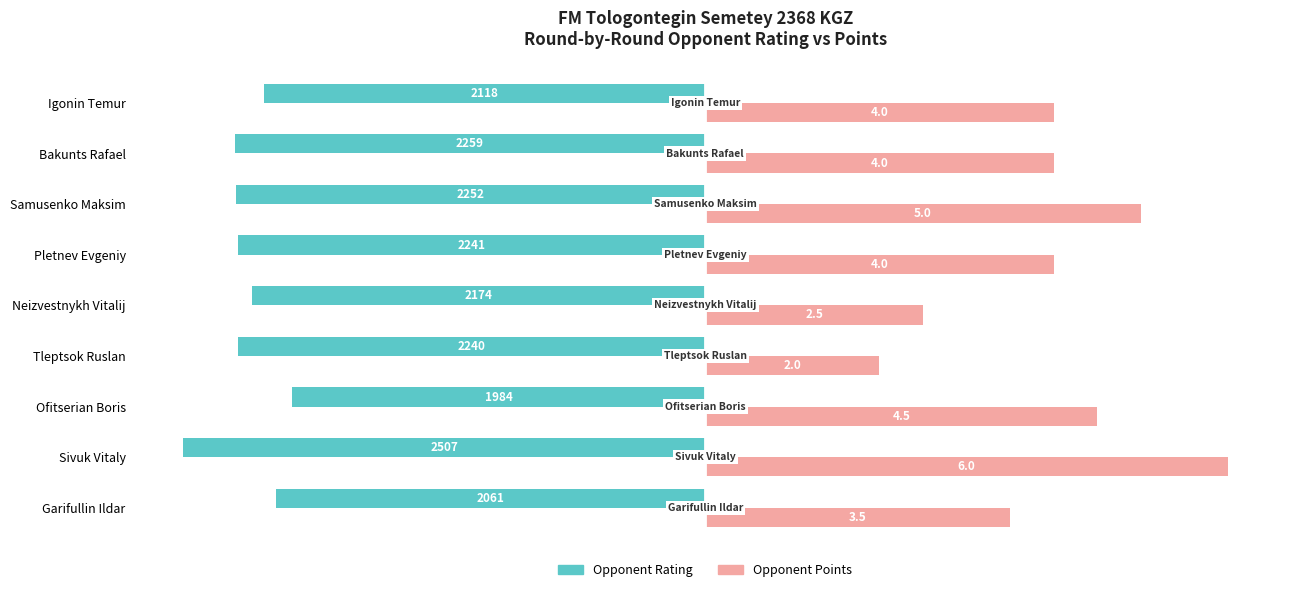

What are all the series names shown in the legend?

Opponent Rating, Opponent Points